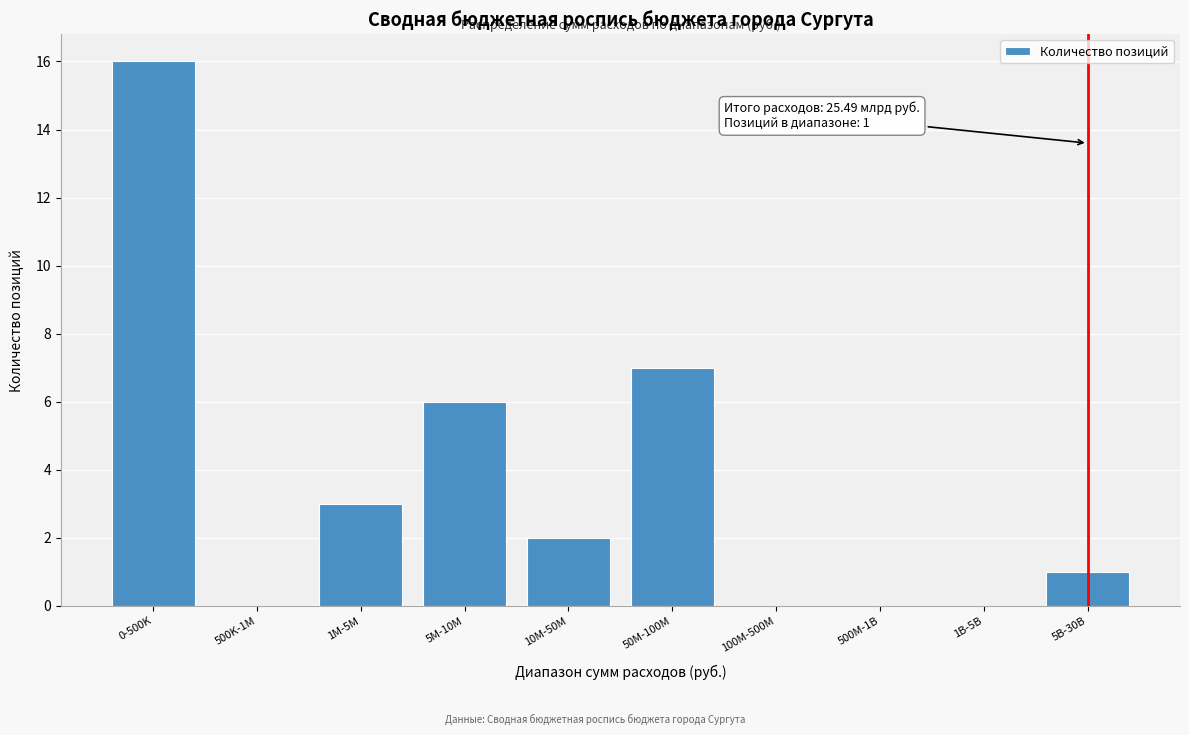

Reading right to left, what are all the values shown in this chart?

5B-30B=1	1B-5B=0	500M-1B=0	100M-500M=0	50M-100M=7	10M-50M=2	5M-10M=6	1M-5M=3	500K-1M=0	0-500K=16